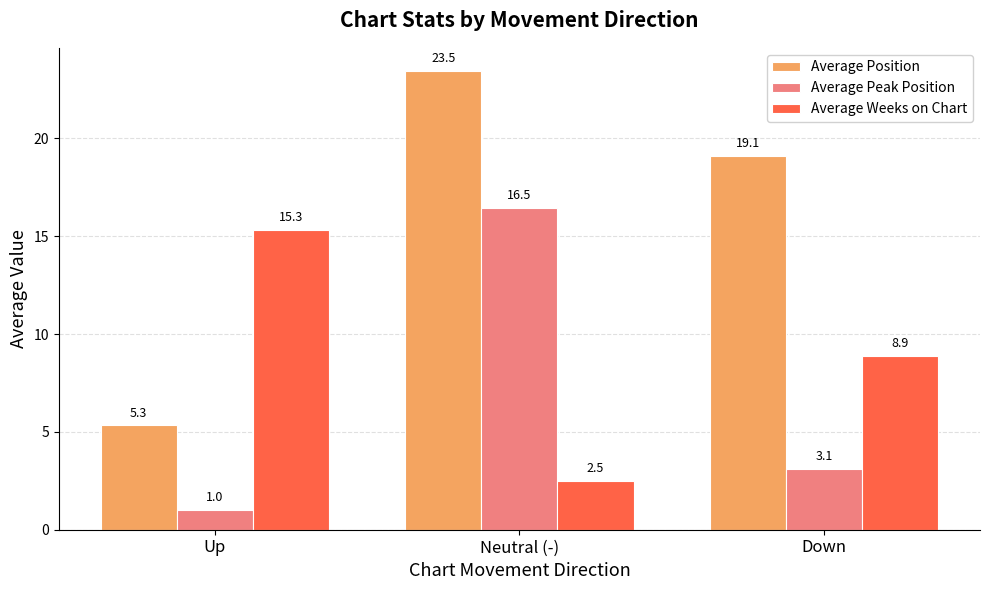

Rank the series by their average value, from highest to lowest.

Average Position, Average Weeks on Chart, Average Peak Position